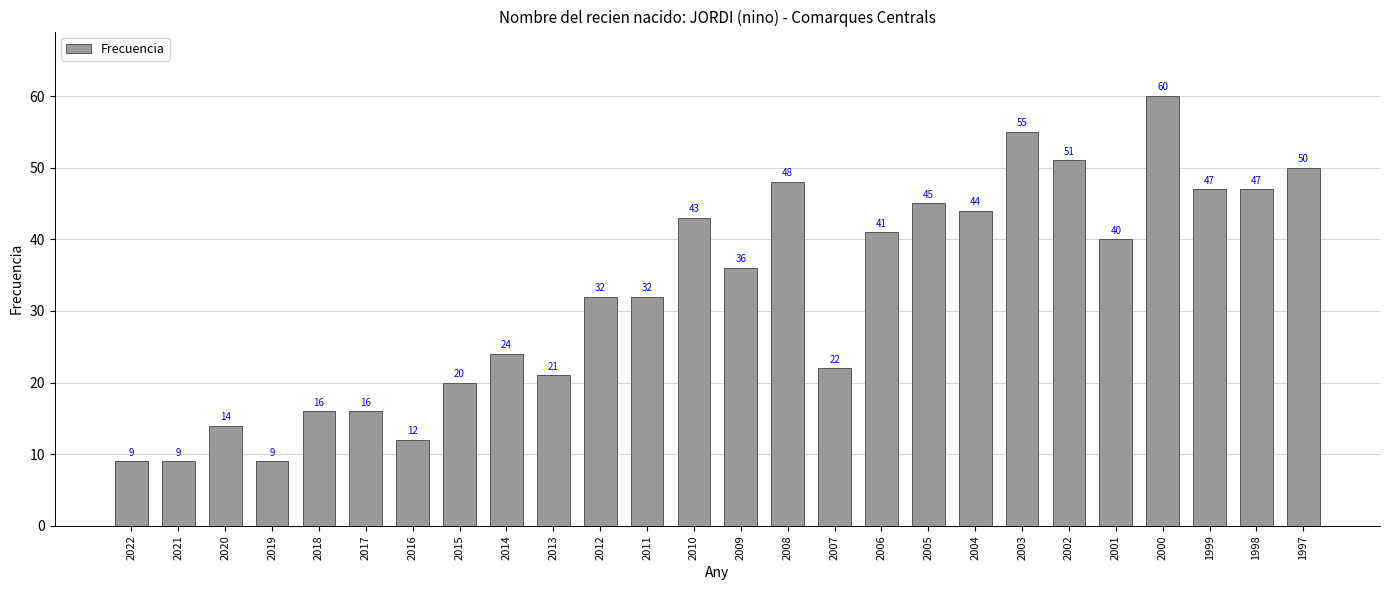

What is the sum of all values?

843